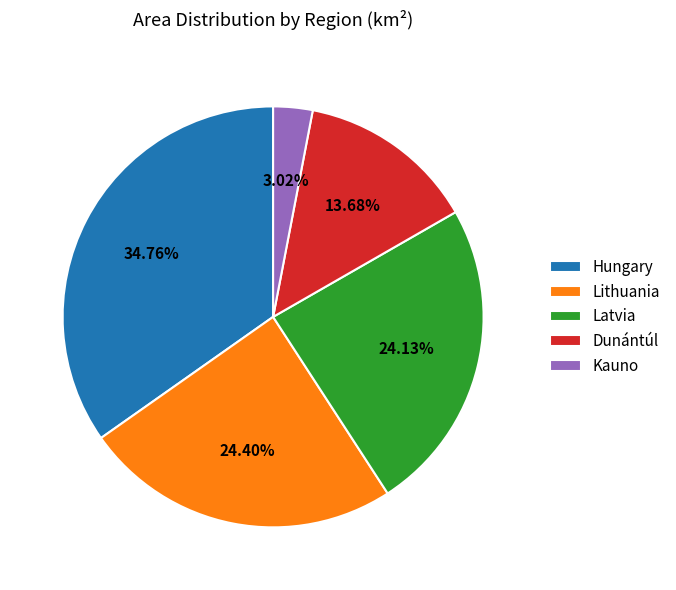

Between Hungary and Latvia, which is larger?

Hungary